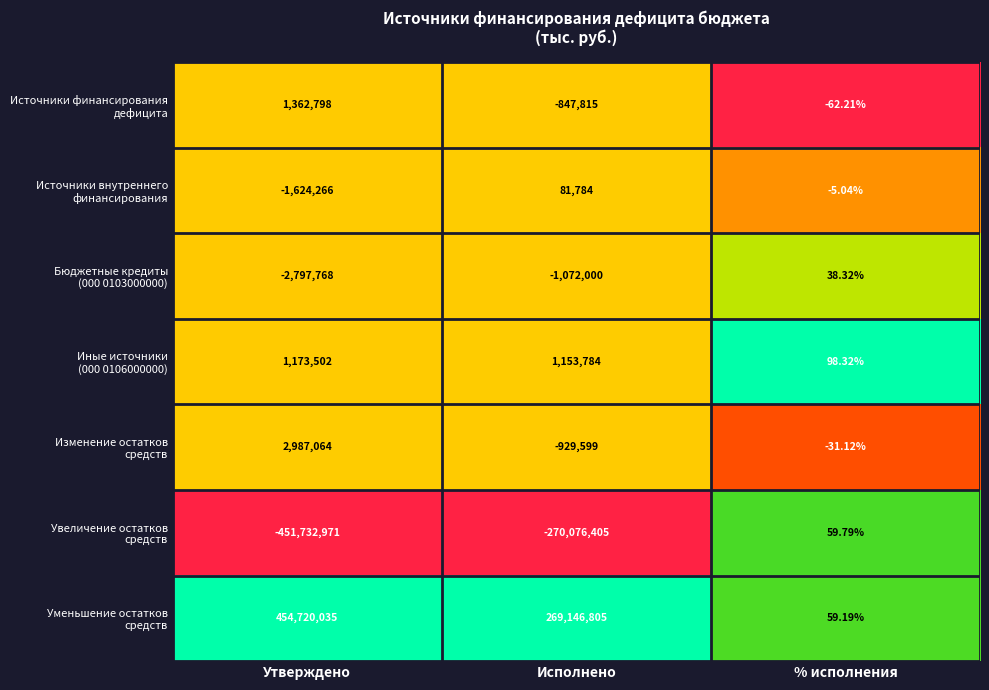

At which category is the sum across all series the highest?

Утверждено